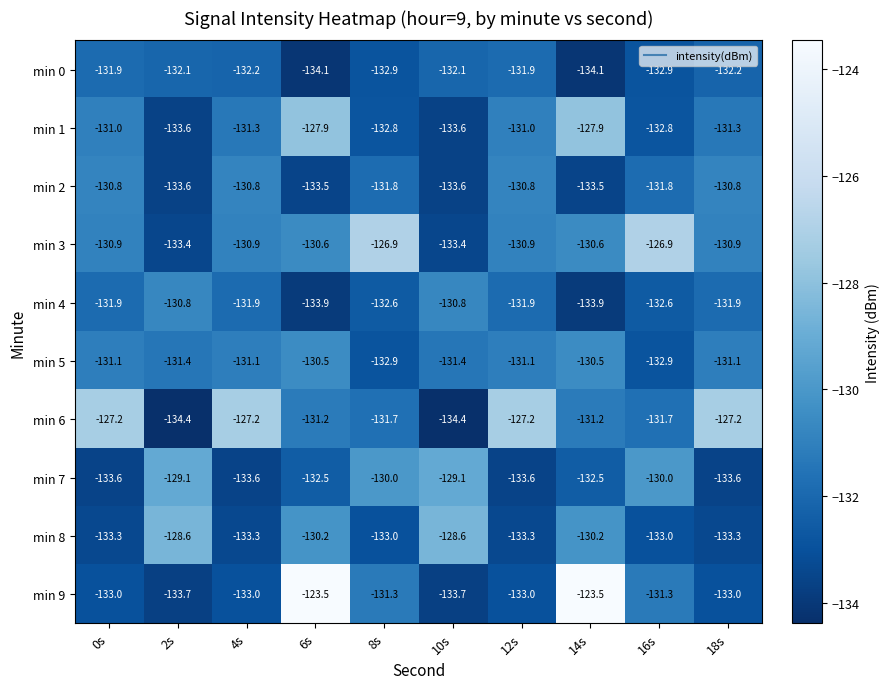

Where does the min 8 series first go above -133?

2s